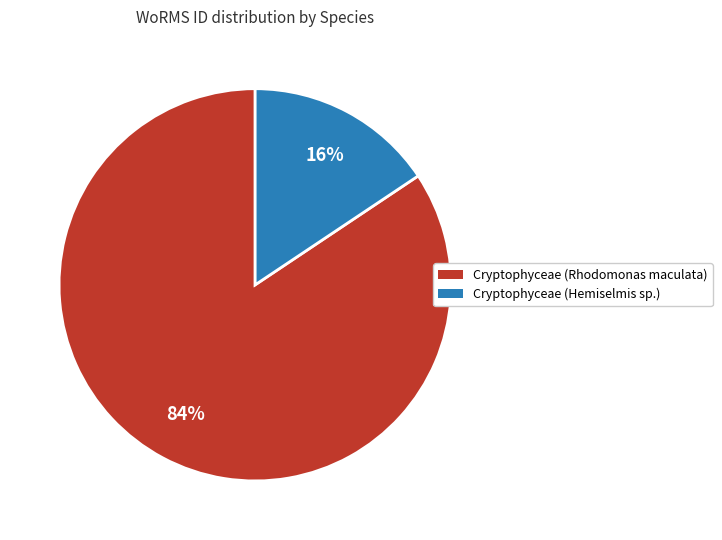

Which has a higher value, Cryptophyceae (Hemiselmis sp.) or Cryptophyceae (Rhodomonas maculata)?

Cryptophyceae (Rhodomonas maculata)